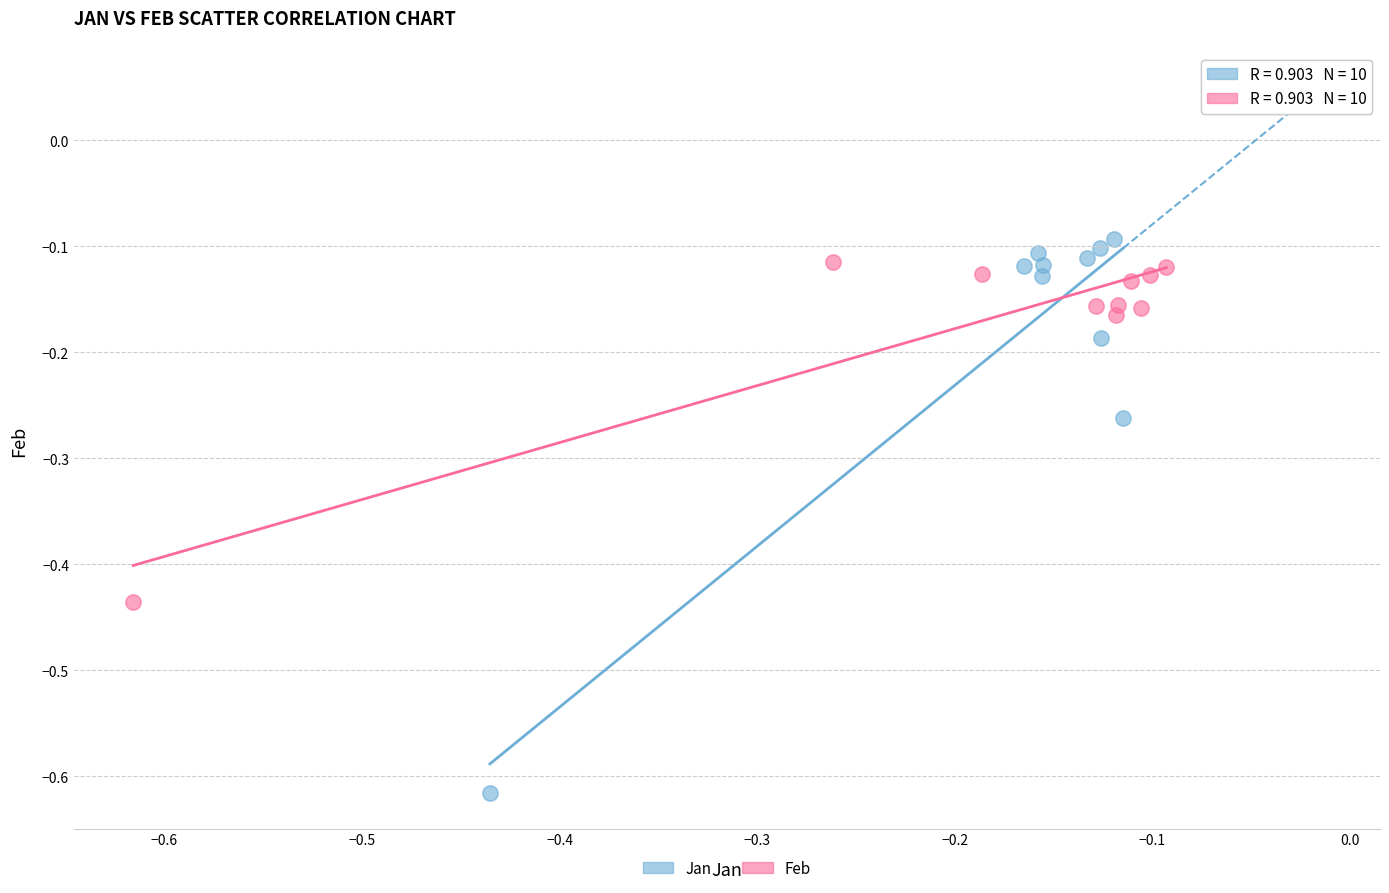

Which series has the widest spread of Y values?

Jan